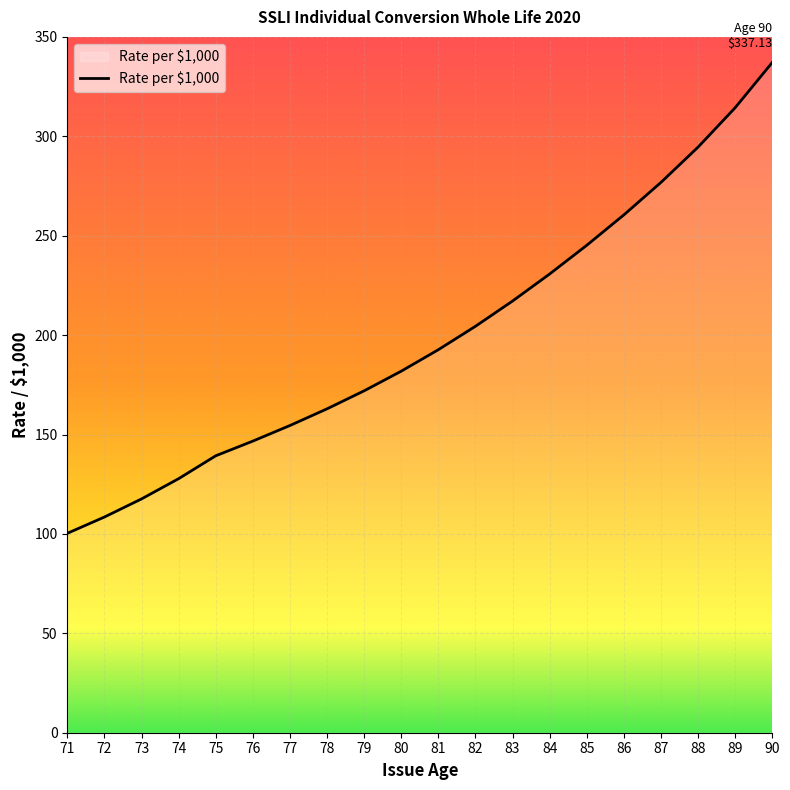

Rank the categories by value from highest to lowest.

90, 89, 88, 87, 86, 85, 84, 83, 82, 81, 80, 79, 78, 77, 76, 75, 74, 73, 72, 71